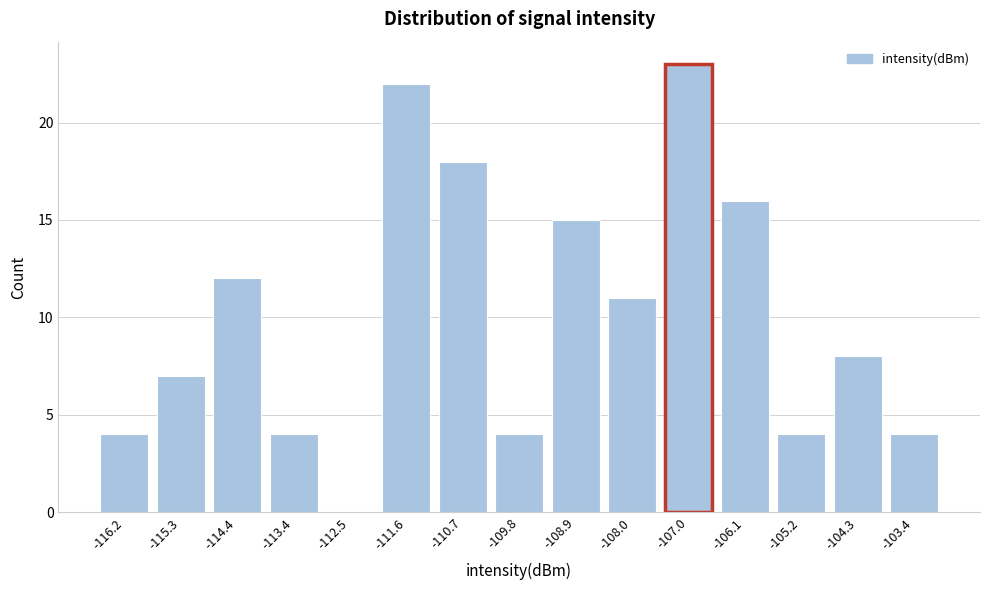

Reading left to right, extract all data points from this chart.

-116.2=4	-115.3=7	-114.4=12	-113.4=4	-112.5=0	-111.6=22	-110.7=18	-109.8=4	-108.9=15	-108.0=11	-107.0=23	-106.1=16	-105.2=4	-104.3=8	-103.4=4